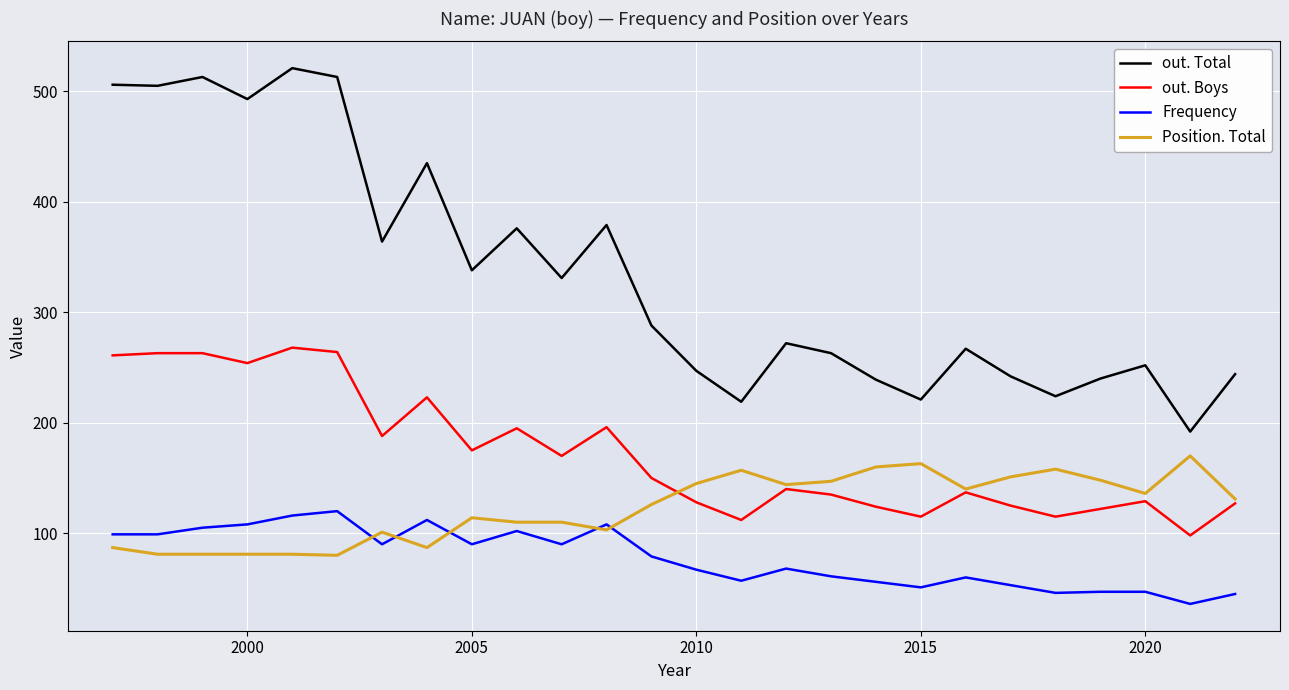

How many lines are shown in the chart?

4